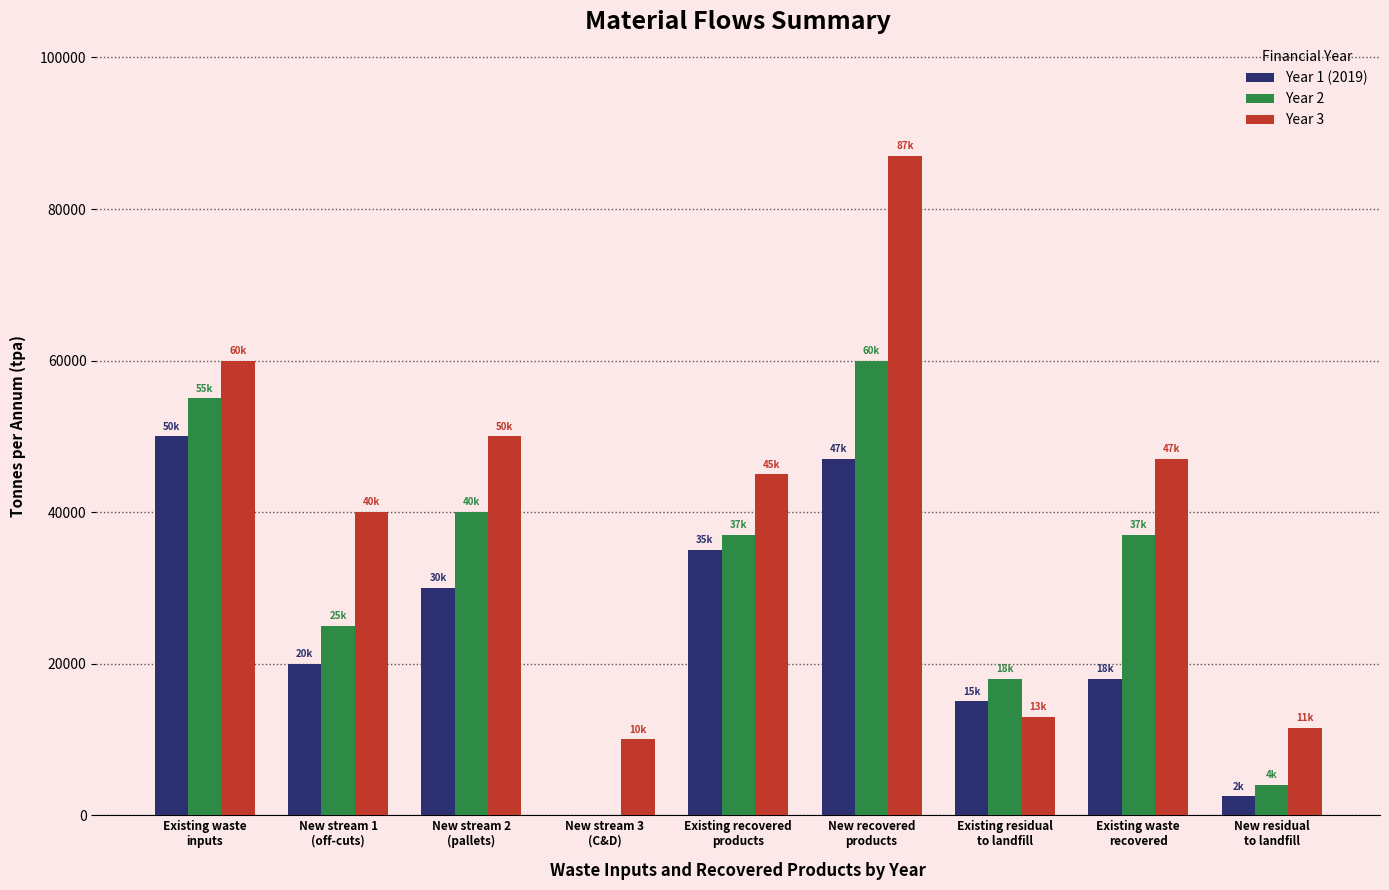

Which series has the largest total across all categories?

Year 3